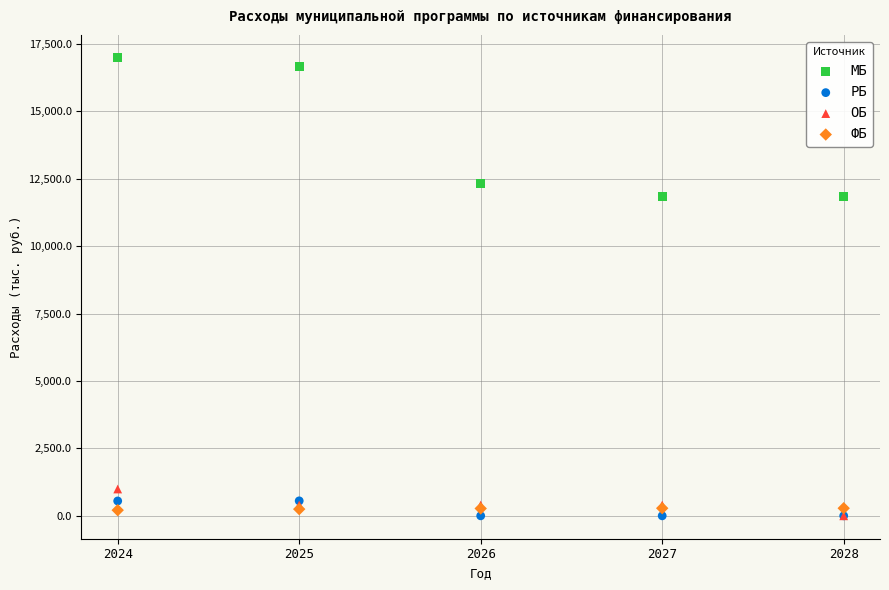

What are all the series names shown in the legend?

МБ, РБ, ОБ, ФБ